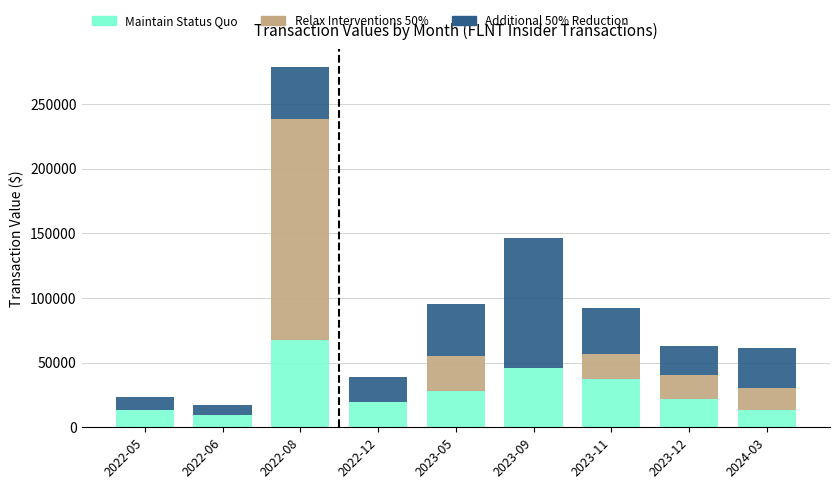

The value of Maintain Status Quo at 2023-11 is 53040. True or false?

False